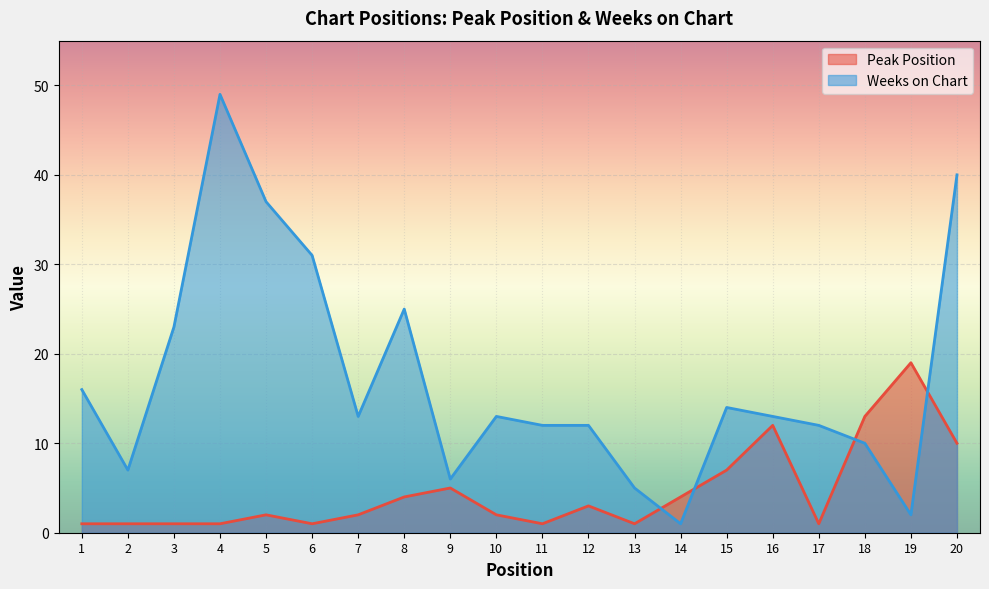

How many lines are shown in the chart?

2